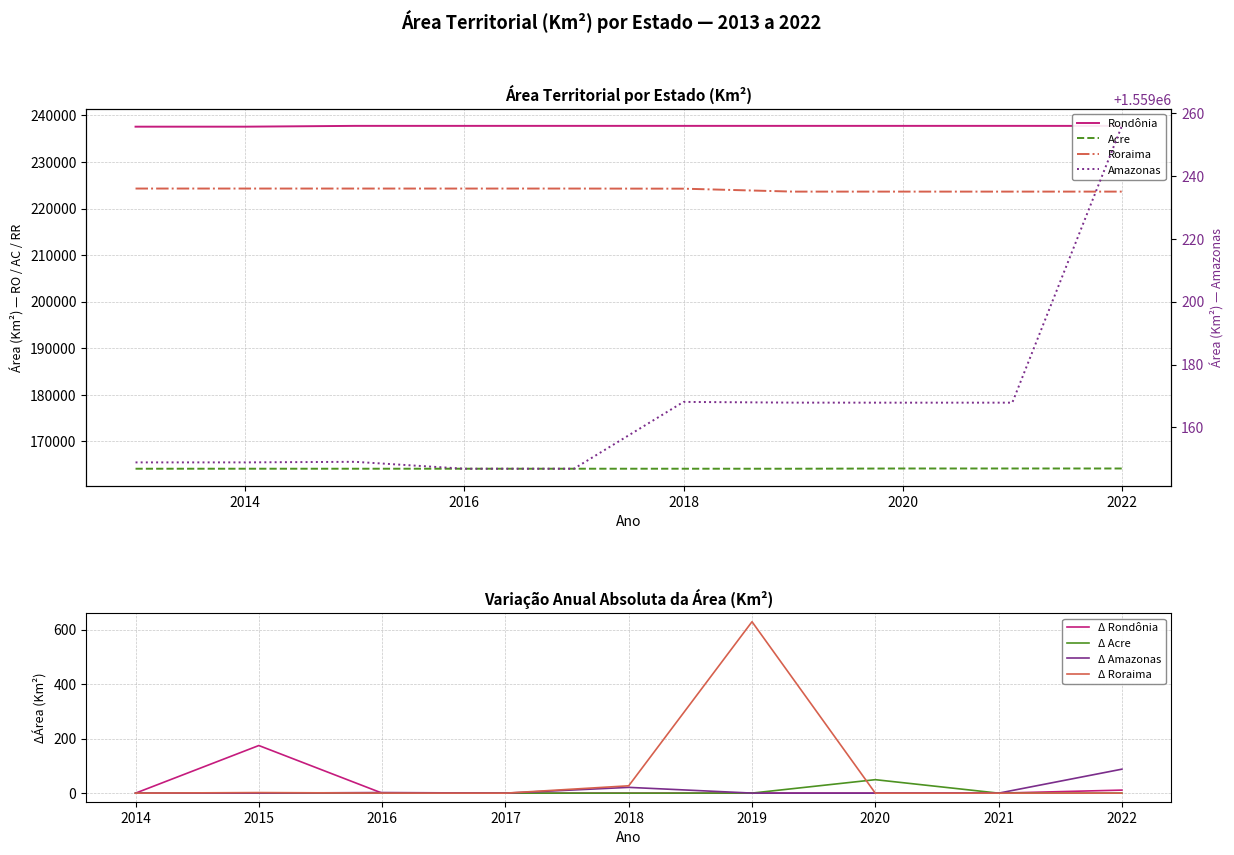

What is the approximate value of Roraima at 2014?

224303.2